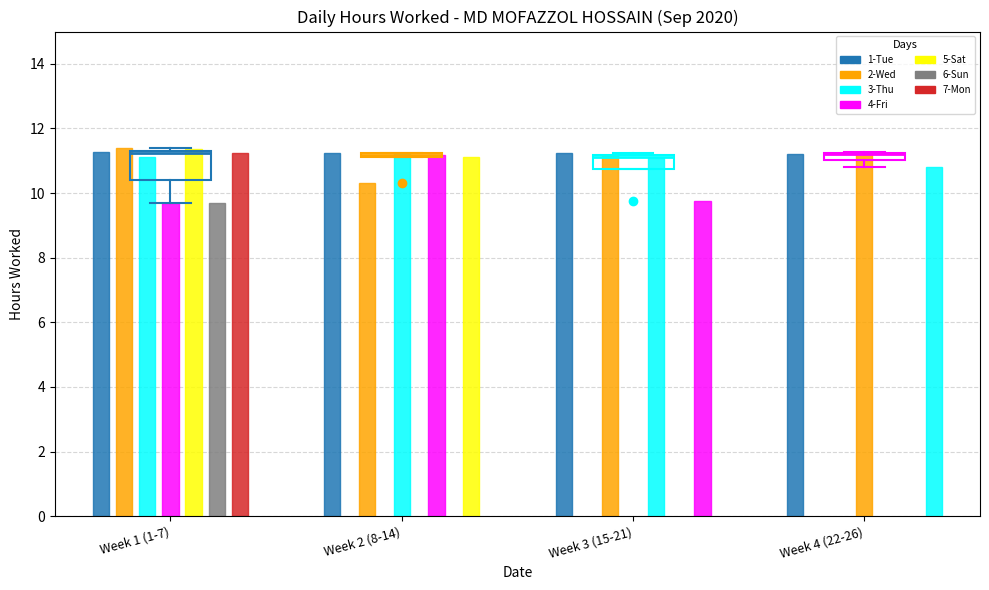

True or false: the data shows 11.1 at 3-Thu.

True